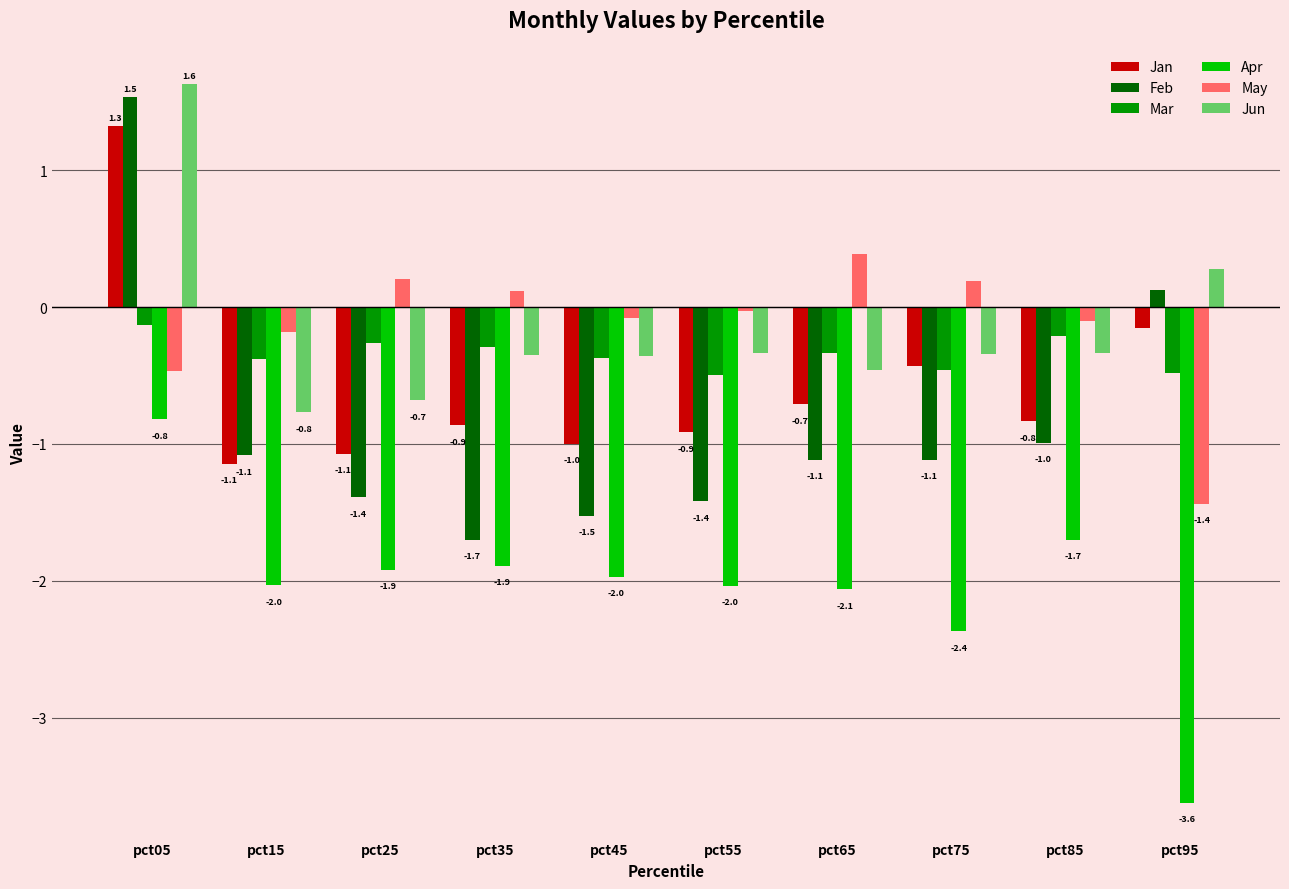

What is the difference between the highest and lowest values at pct85?

1.6